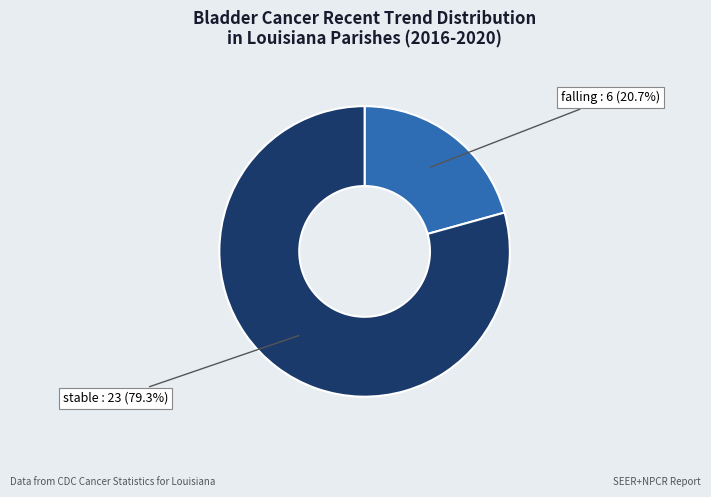

Is there a majority slice in this chart?

Yes